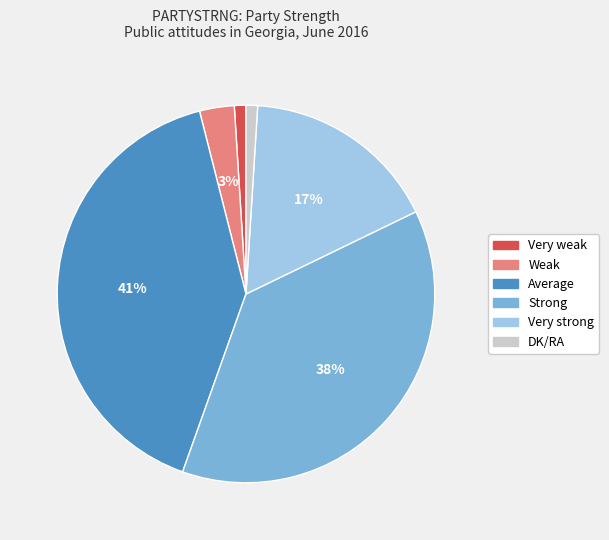

What percentage is the DK/RA slice, to the nearest percent?

1%